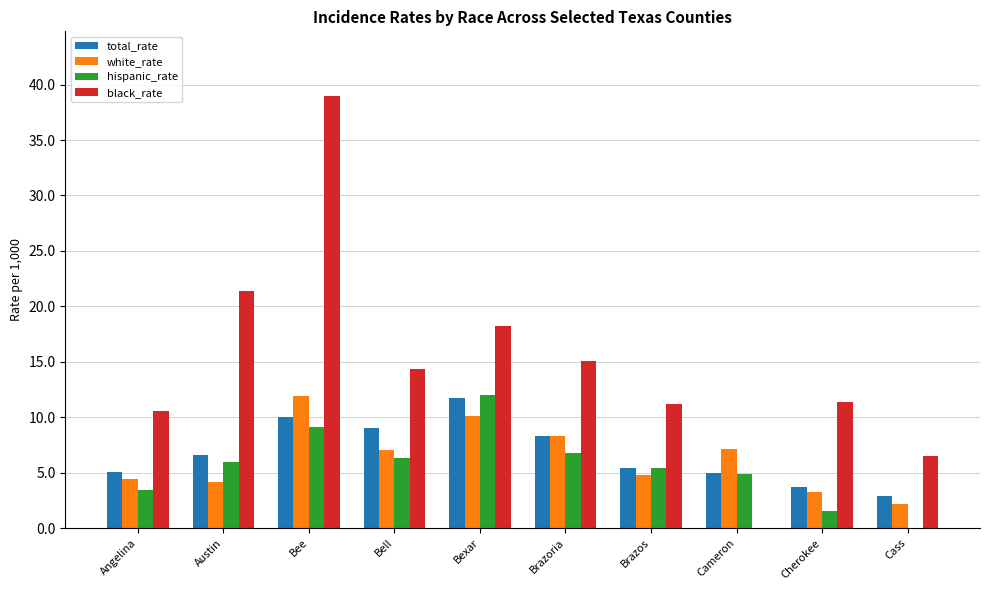

The white_rate series shows 1.5 at Brazos. True or false?

False